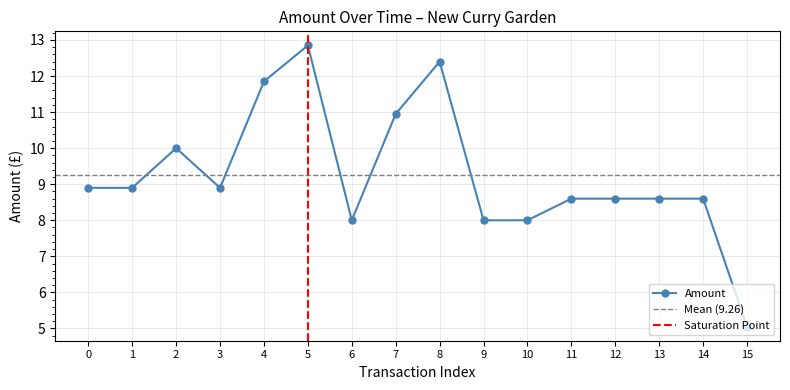

What is the value of the Amount point at the 2nd from the left?

8.9